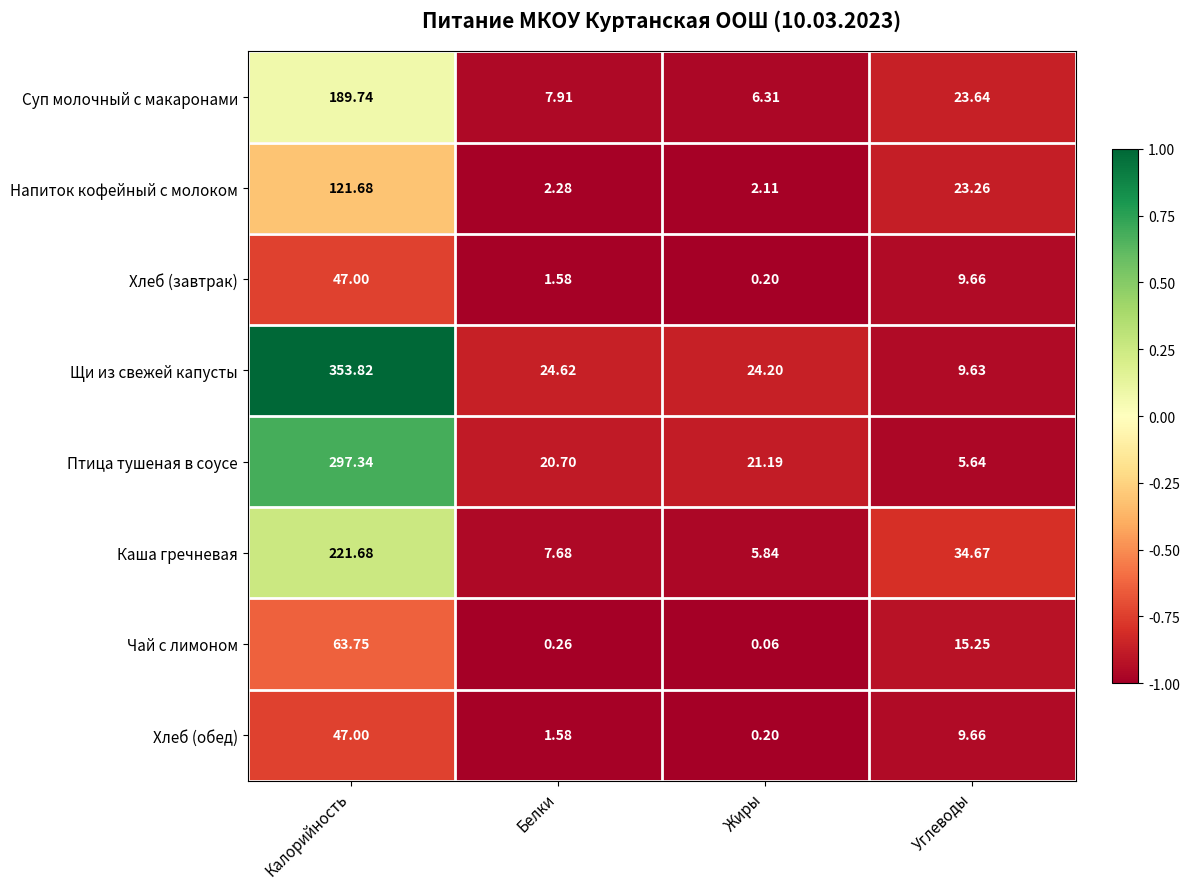

At how many categories does at least one series exceed 0?

4